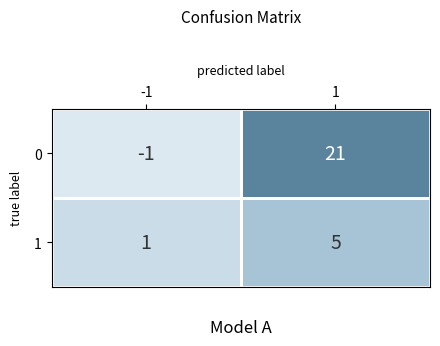

What is the sum of all 1 values?

6